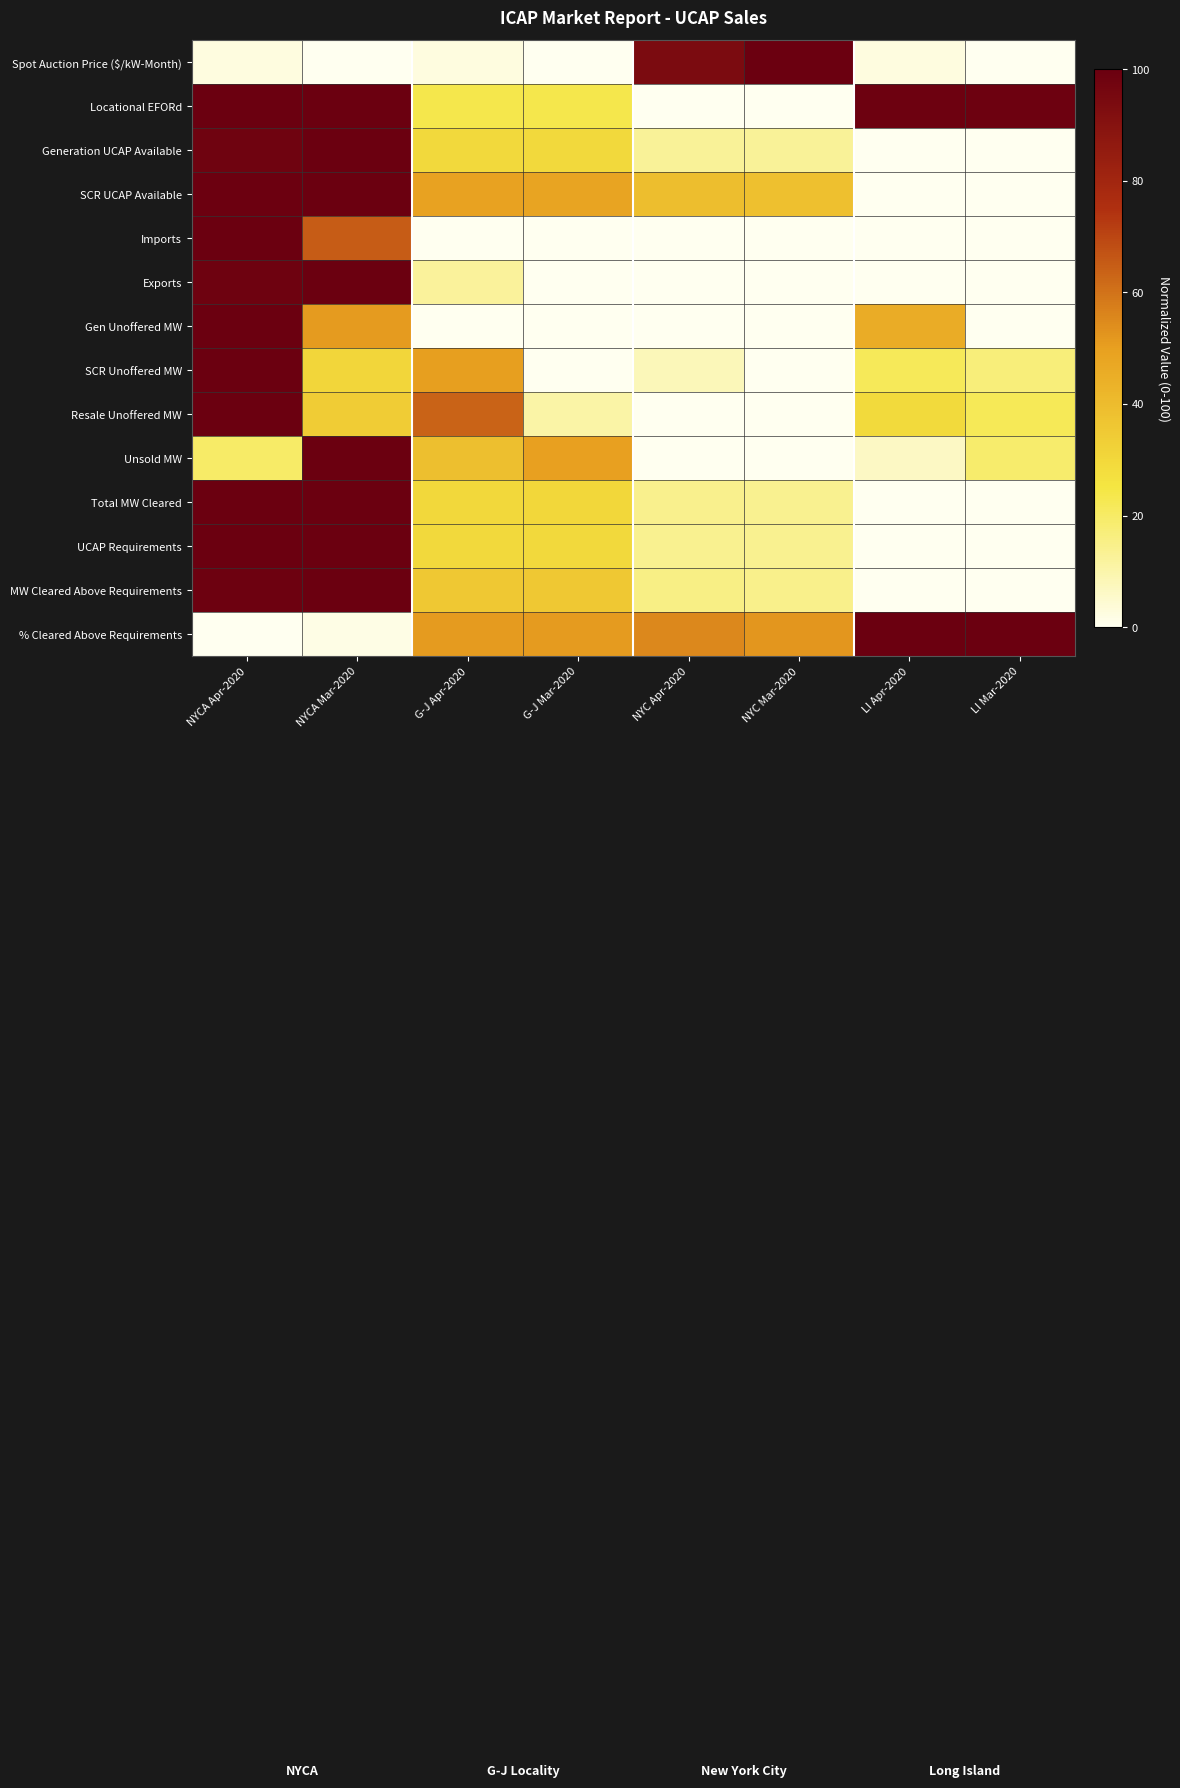

At G-J Mar-2020, list the series in order from smallest to largest.

Spot Auction Price ($/kW-Month), Imports, Gen Unoffered MW, SCR Unoffered MW, Exports, Resale Unoffered MW, Locational EFORd, Generation UCAP Available, UCAP Requirements, Total MW Cleared, MW Cleared Above Requirements, SCR UCAP Available, Unsold MW, % Cleared Above Requirements